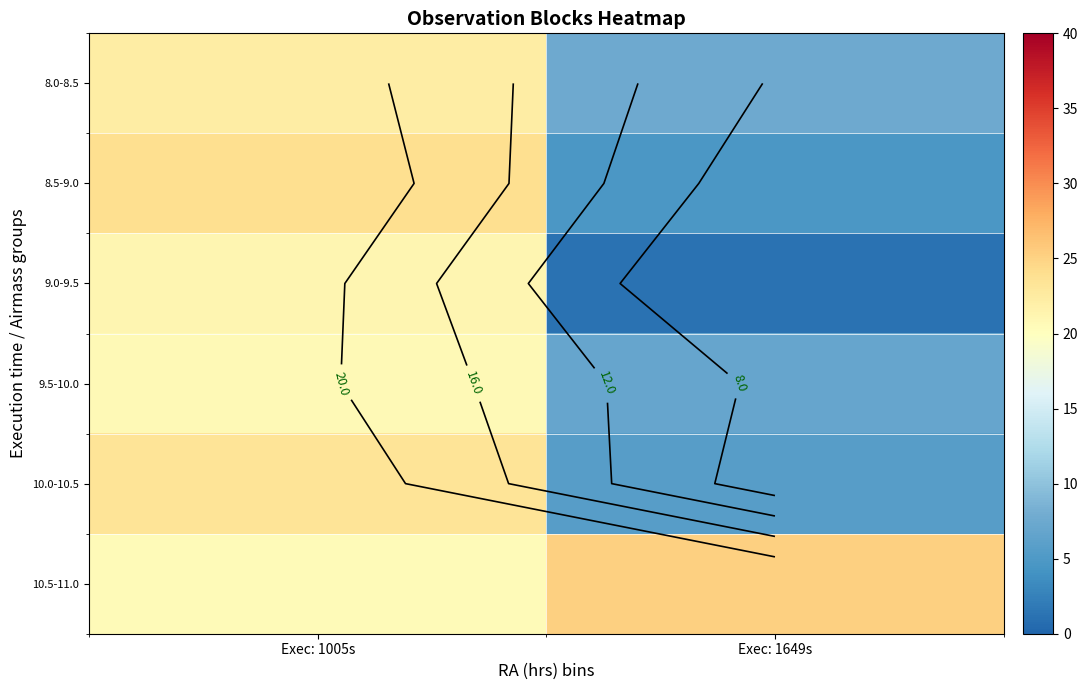

What is the minimum value for 10.5-11.0?

20.5